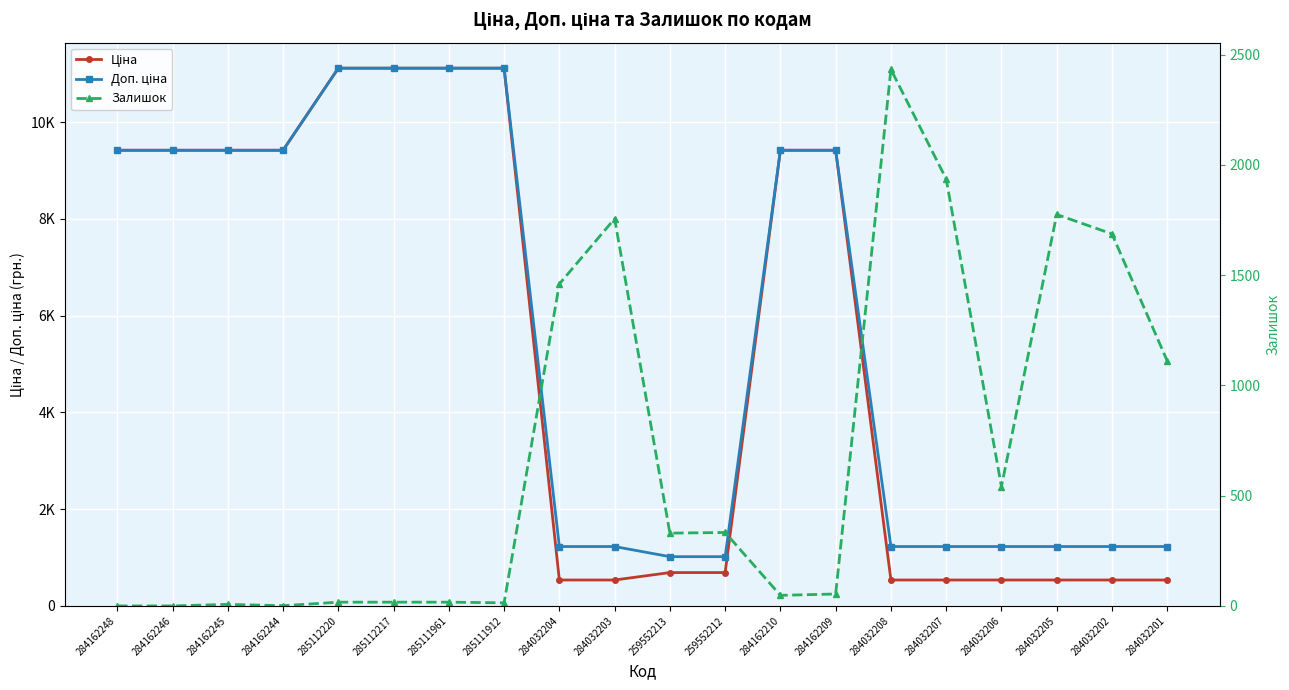

What is the sum of the Ціна values at 284032201 and 259552213?

1224.5